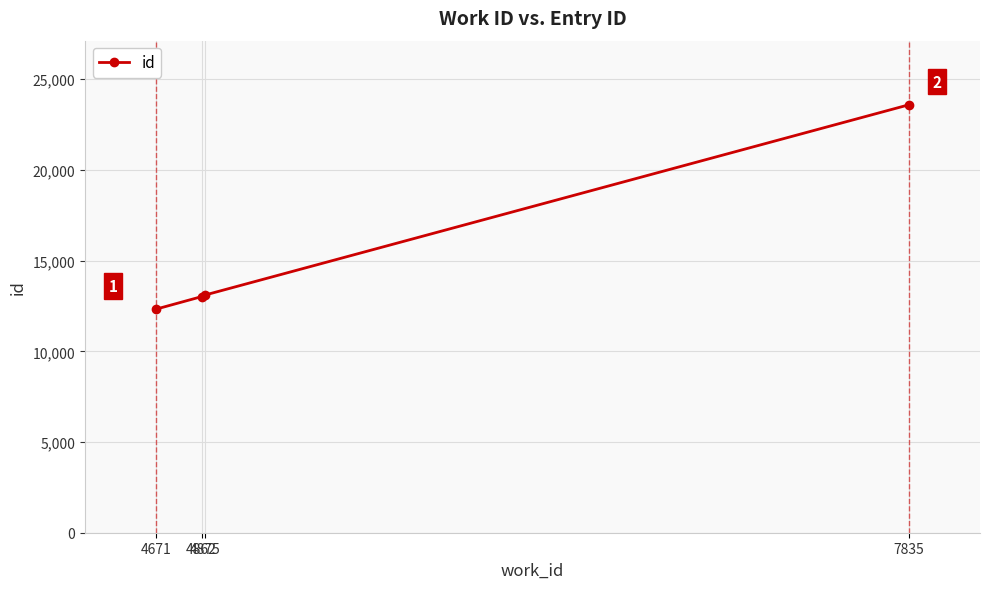

What is the approximate value at 4671?

12328